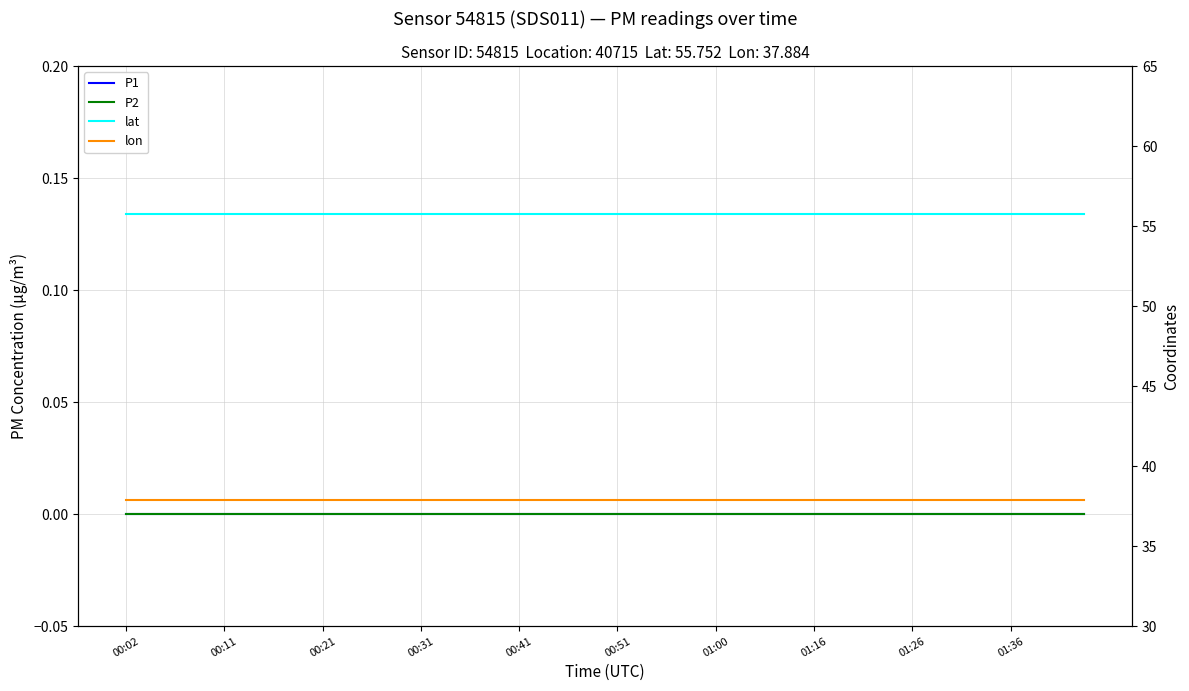

What are all the series names shown in the legend?

P1, P2, lat, lon